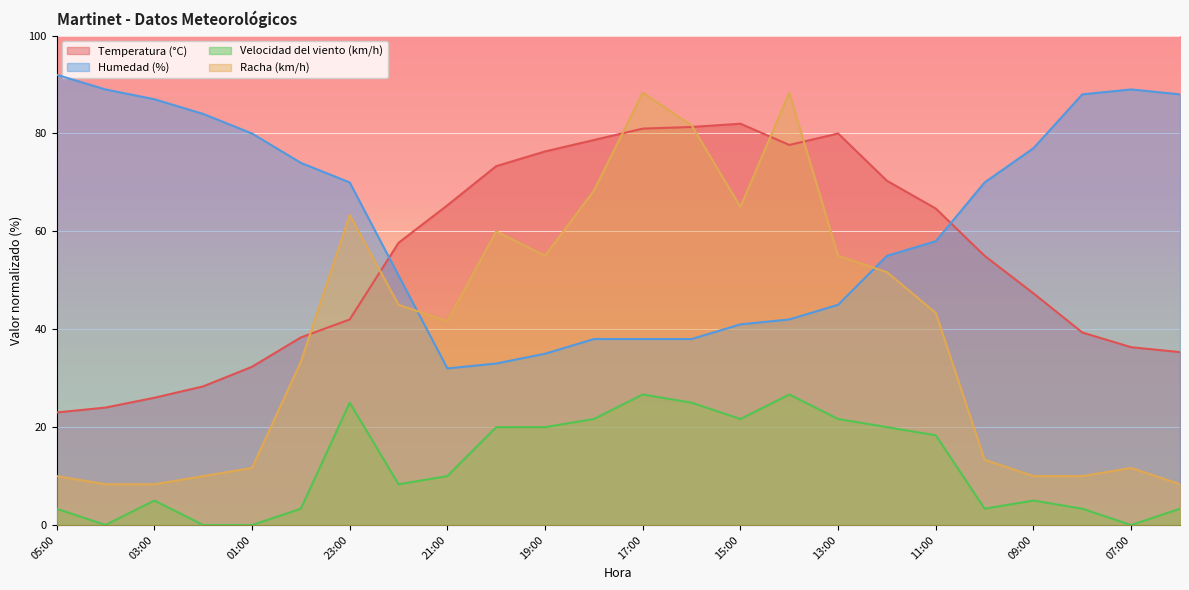

What are all the series names shown in the legend?

Temperatura (°C), Humedad (%), Velocidad del viento (km/h), Racha (km/h)